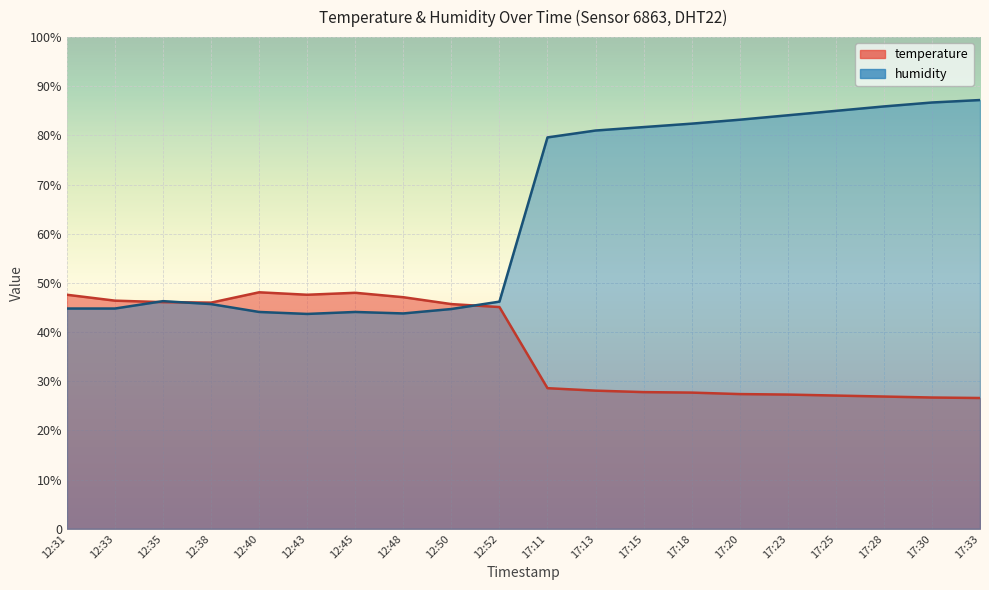

The value of humidity at 17:20 is 40.4. True or false?

False